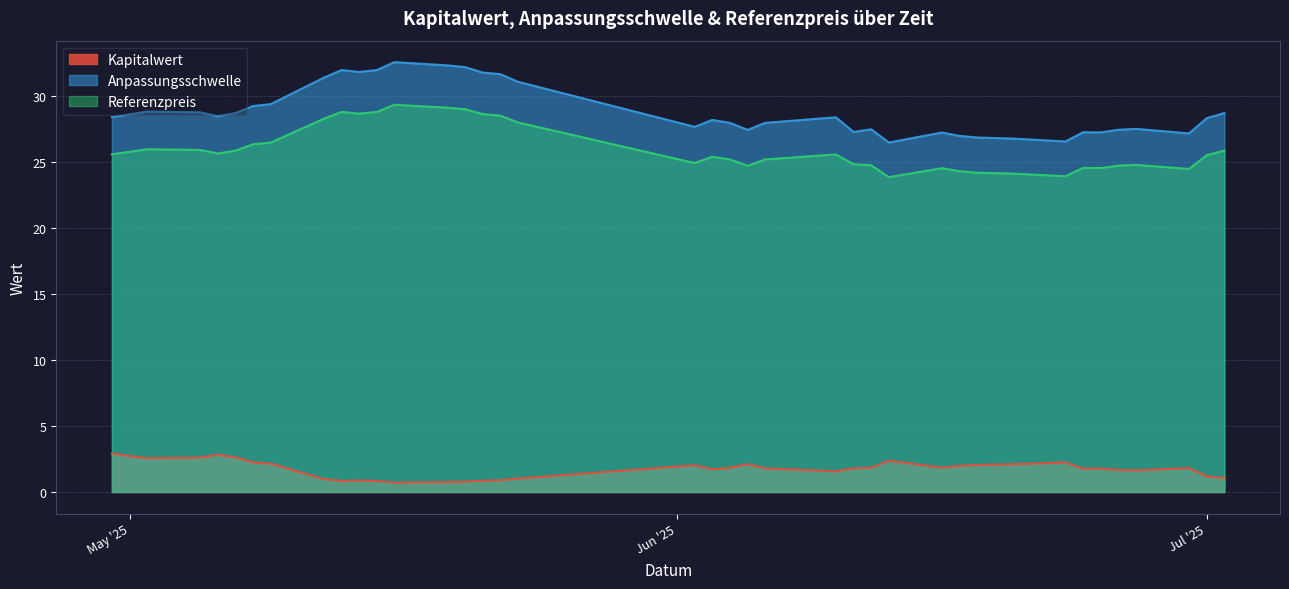

Does the chart display data point markers on the line(s)?

No